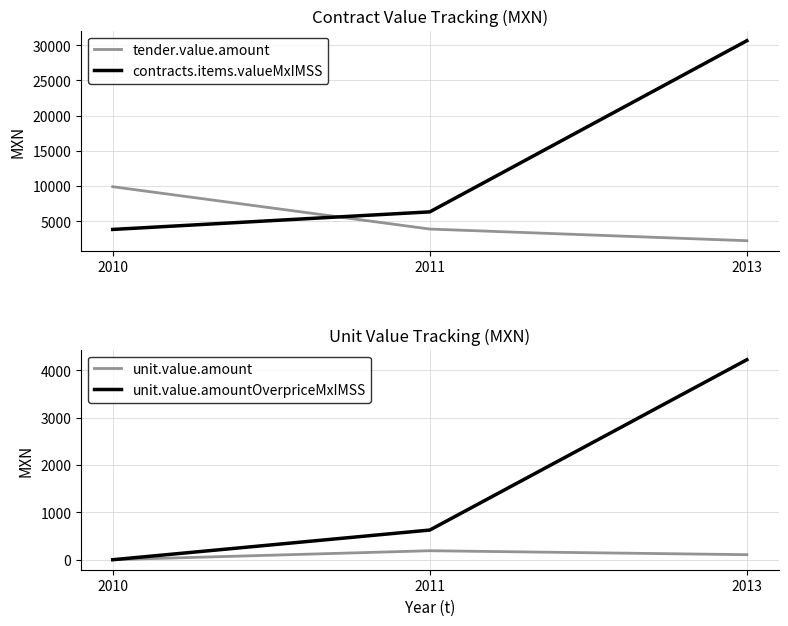

Does the chart display data point markers on the line(s)?

No